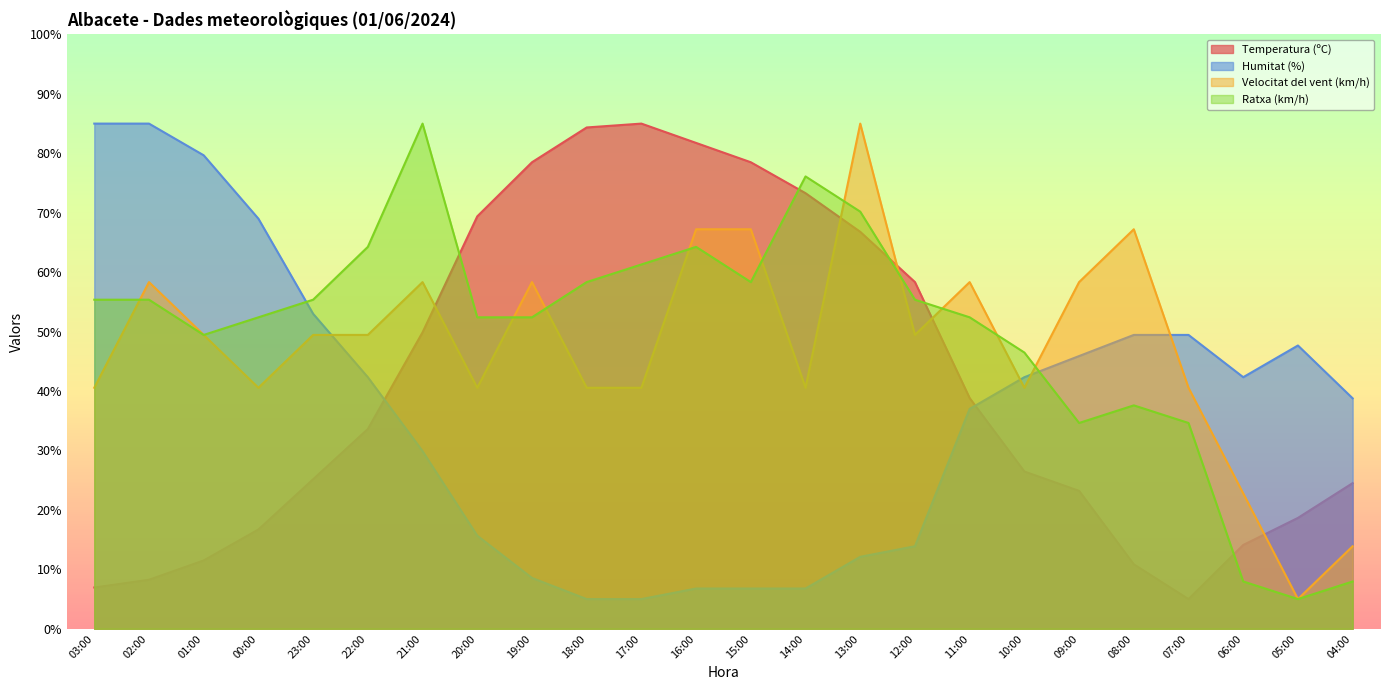

Reading left to right, list all the values displayed in this chart.

Temperatura (ºC): 7.0	8.3	11.5	16.7	25.2	33.6	49.9	69.4	78.5	84.3	85.0	81.7	78.5	73.3	66.8	58.3	38.8	26.5	23.2	10.9	5.0	14.1	18.7	24.5
Humitat (%): 85.0	85.0	79.7	69.0	53.0	42.3	29.9	15.7	8.6	5.0	5.0	6.8	6.8	6.8	12.1	13.9	37.0	42.3	45.9	49.4	49.4	42.3	47.7	38.8
Velocitat del vent (km/h): 40.6	58.3	49.4	40.6	49.4	49.4	58.3	40.6	58.3	40.6	40.6	67.2	67.2	40.6	85.0	49.4	58.3	40.6	58.3	67.2	40.6	22.8	5.0	13.9
Ratxa (km/h): 55.4	55.4	49.4	52.4	55.4	64.3	85.0	52.4	52.4	58.3	61.3	64.3	58.3	76.1	70.2	55.4	52.4	46.5	34.6	37.6	34.6	8.0	5.0	8.0